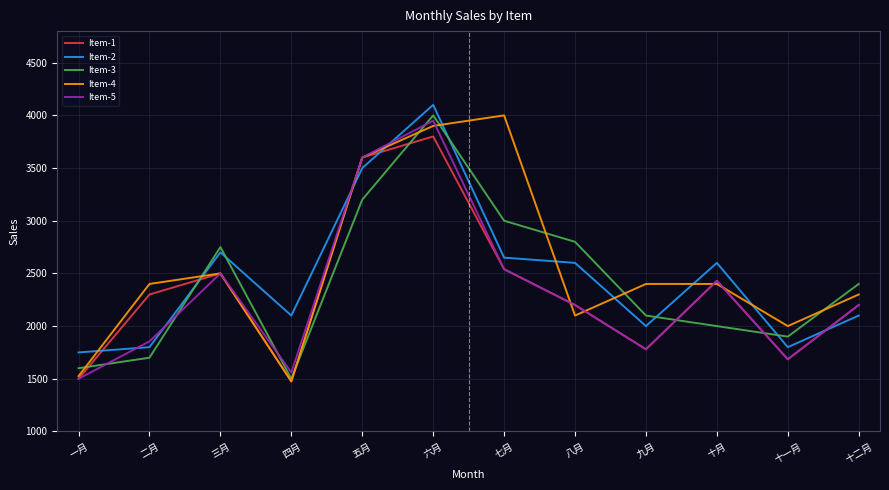

The value of Item-3 at 十一月 is 982. True or false?

False